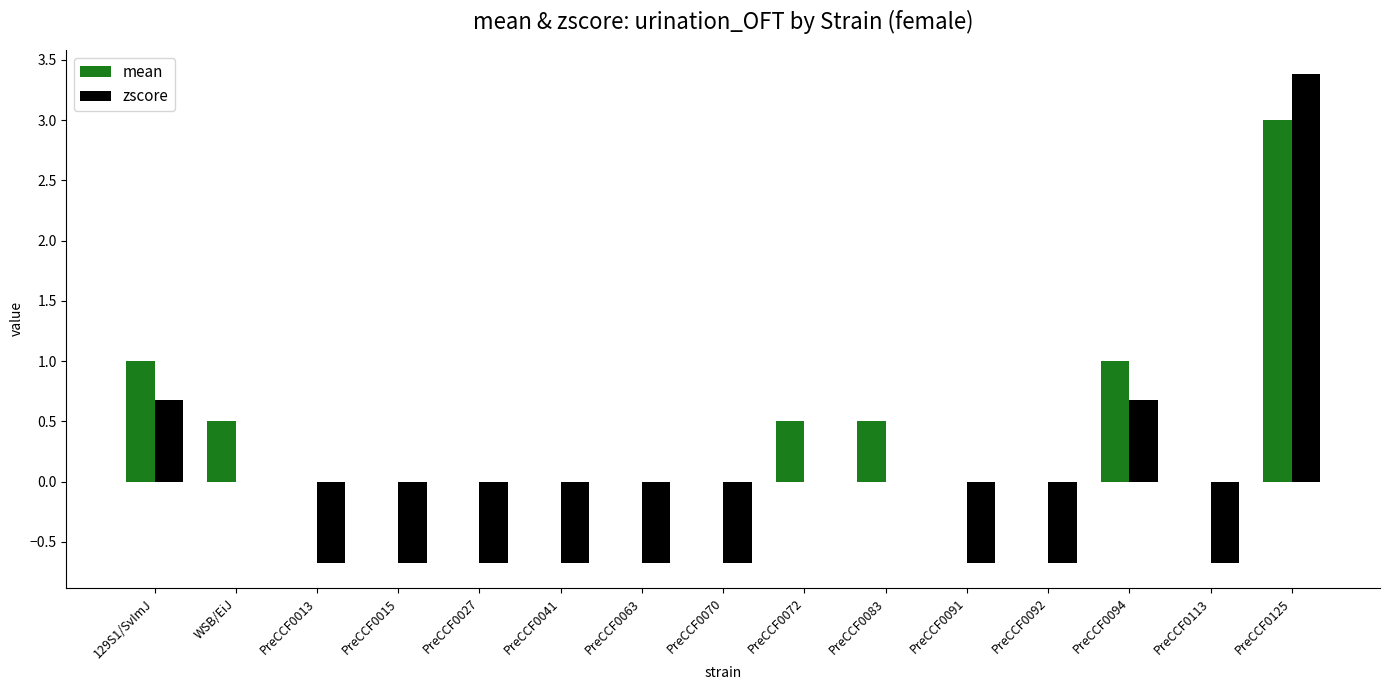

Which series has the largest total across all categories?

mean